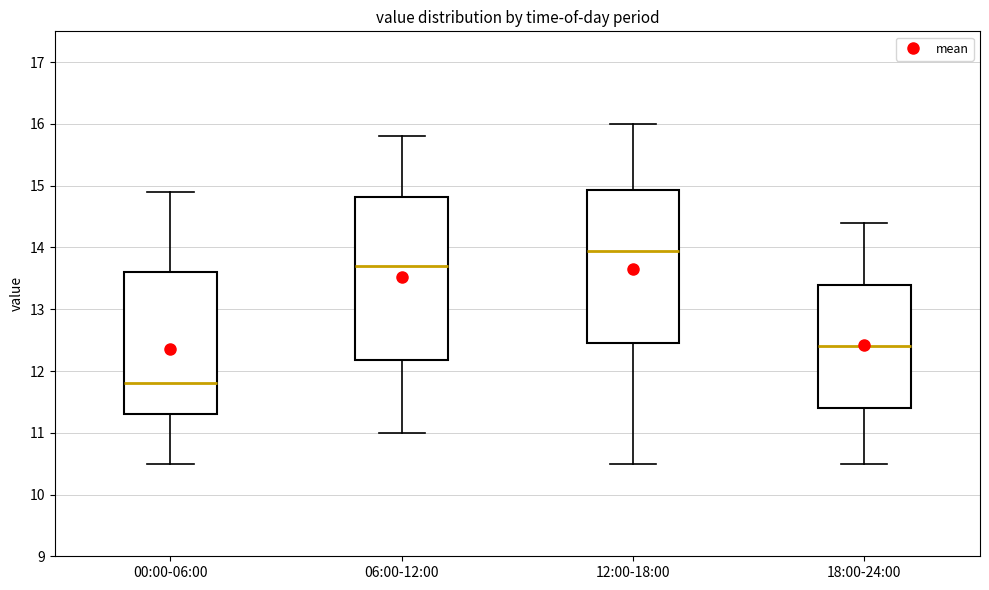

Which box's median line is the highest?

12:00-18:00